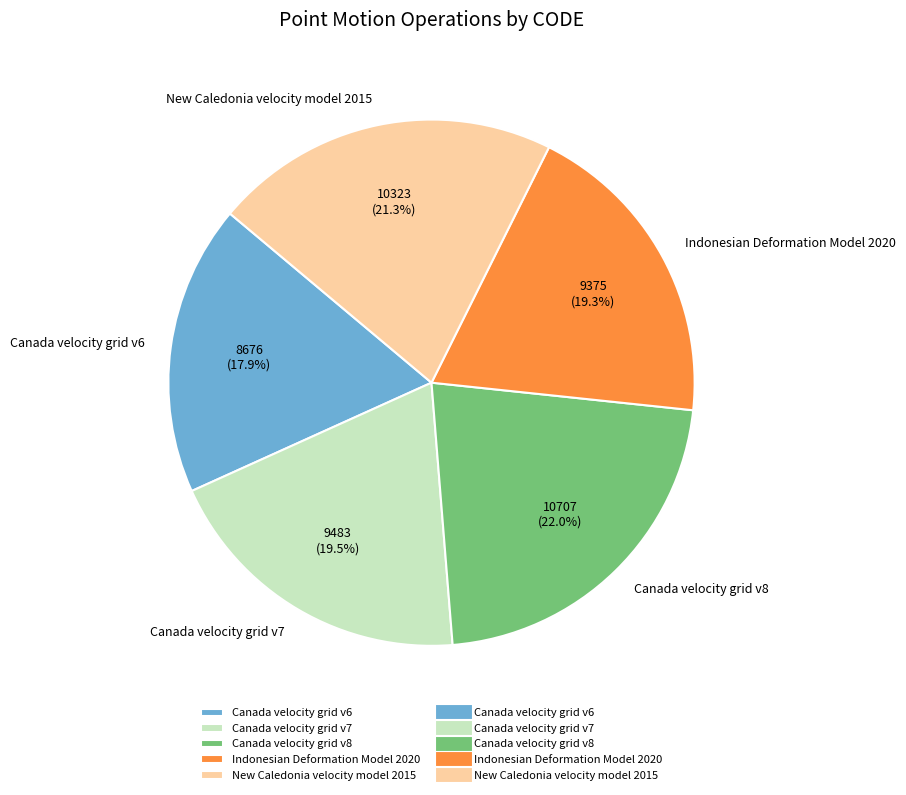

Does Indonesian Deformation Model 2020 account for over 50% of the chart?

No